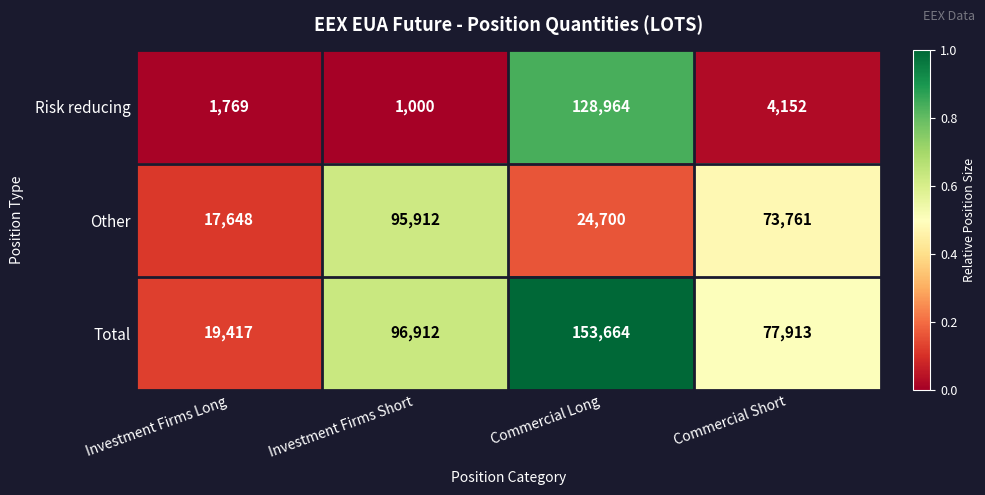

Reading right to left, extract all data points from this chart.

Risk reducing: 4152	128964	1000	1769
Other: 73761	24700	95912	17648
Total: 77913	153664	96912	19417